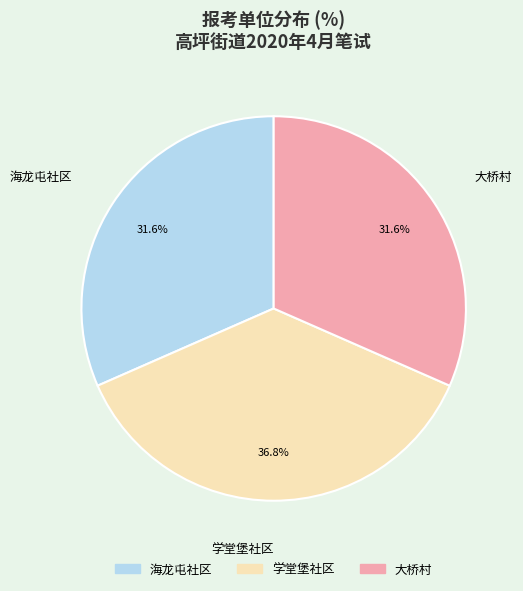

Is 大桥村 the majority of the pie?

No